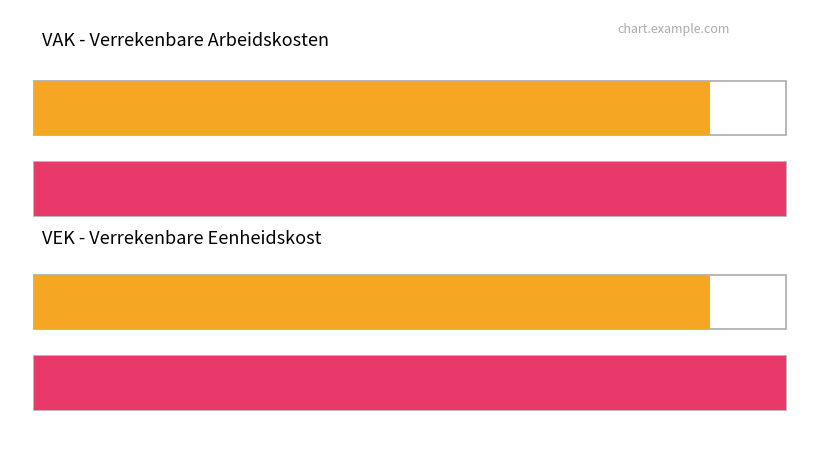

What is the average value of the VEK series?

22807